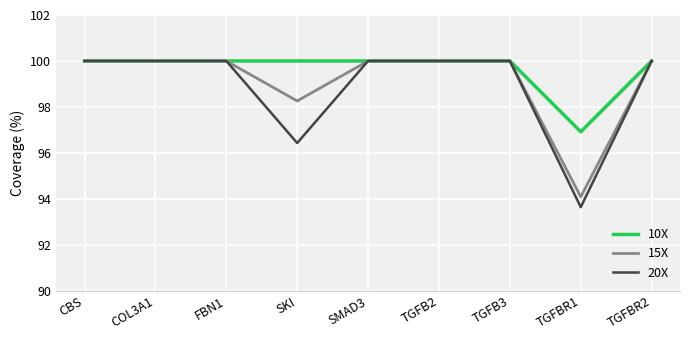

What is the average value of the 20X series?

98.9